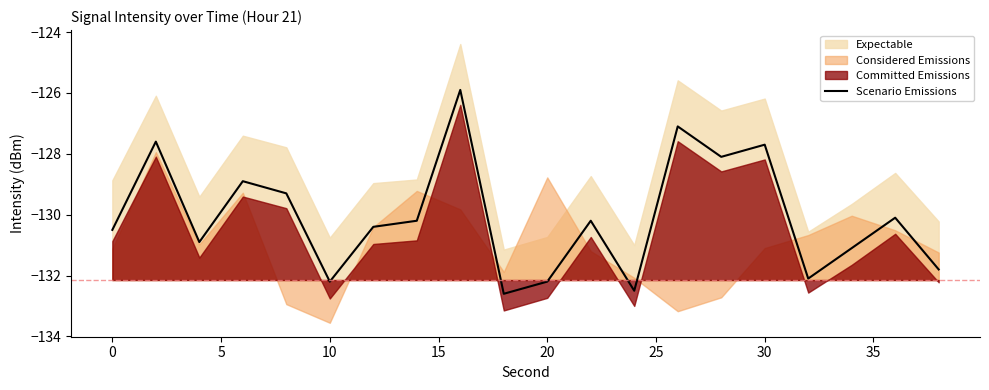

What is the lowest value of the Scenario Emissions series?

-132.6